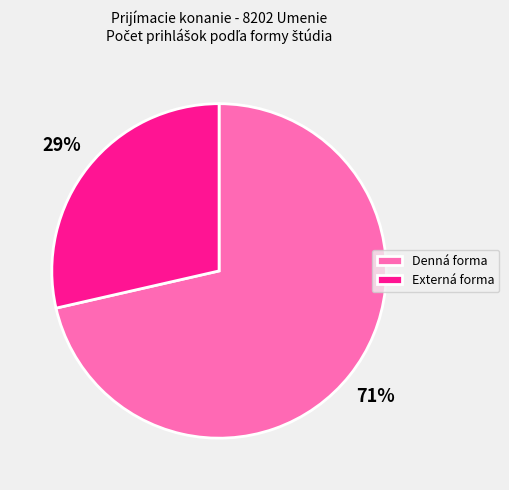

To the nearest percent, what is the combined percentage of Denná forma and Externá forma?

100%